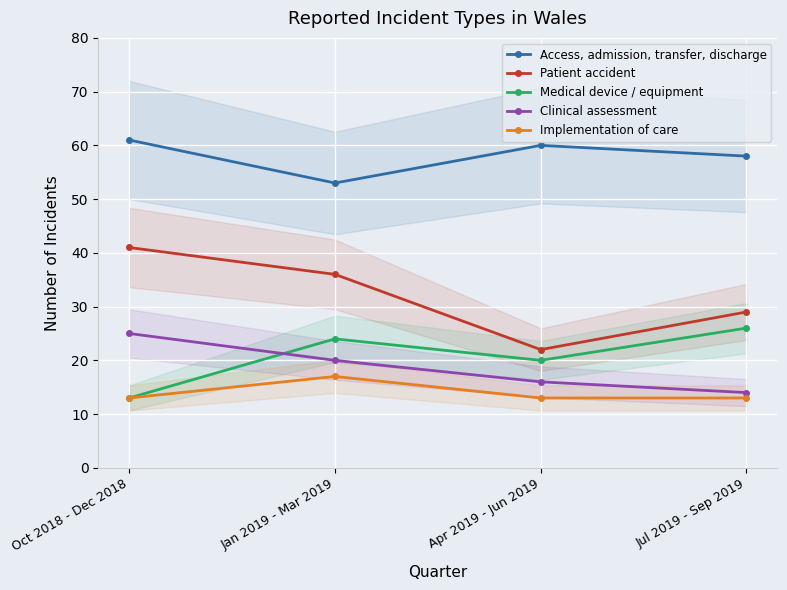

Reading left to right, what are all the values shown in this chart?

Access, admission, transfer, discharge: Oct 2018 - Dec 2018=61	Jan 2019 - Mar 2019=53	Apr 2019 - Jun 2019=60	Jul 2019 - Sep 2019=58
Patient accident: Oct 2018 - Dec 2018=41	Jan 2019 - Mar 2019=36	Apr 2019 - Jun 2019=22	Jul 2019 - Sep 2019=29
Medical device / equipment: Oct 2018 - Dec 2018=13	Jan 2019 - Mar 2019=24	Apr 2019 - Jun 2019=20	Jul 2019 - Sep 2019=26
Clinical assessment: Oct 2018 - Dec 2018=25	Jan 2019 - Mar 2019=20	Apr 2019 - Jun 2019=16	Jul 2019 - Sep 2019=14
Implementation of care: Oct 2018 - Dec 2018=13	Jan 2019 - Mar 2019=17	Apr 2019 - Jun 2019=13	Jul 2019 - Sep 2019=13